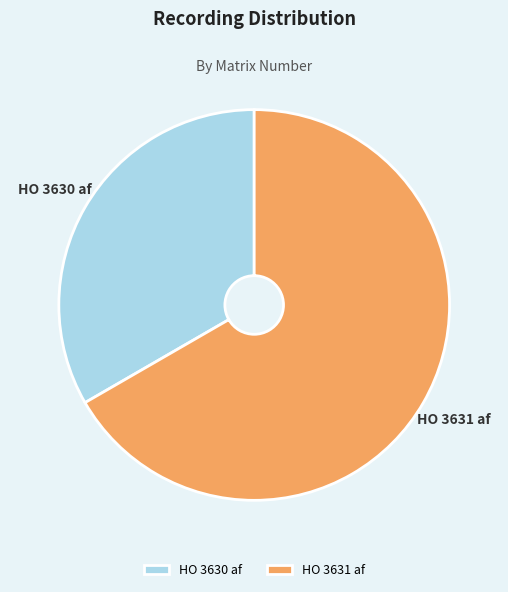

Do HO 3630 af and HO 3631 af together represent more than half of the pie?

Yes